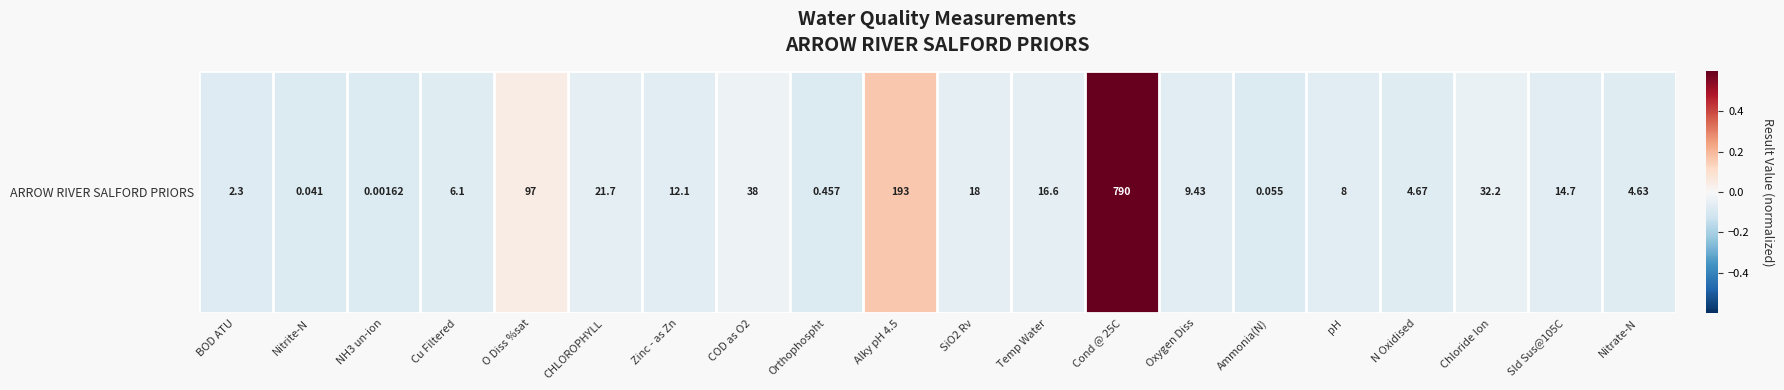

List the labels in order of value, smallest first.

NH3 un-ion, Nitrite-N, Ammonia(N), Orthophospht, BOD ATU, Nitrate-N, N Oxidised, Cu Filtered, pH, Oxygen Diss, Zinc - as Zn, Sld Sus@105C, Temp Water, SiO2 Rv, CHLOROPHYLL, Chloride Ion, COD as O2, O Diss %sat, Alky pH 4.5, Cond @ 25C